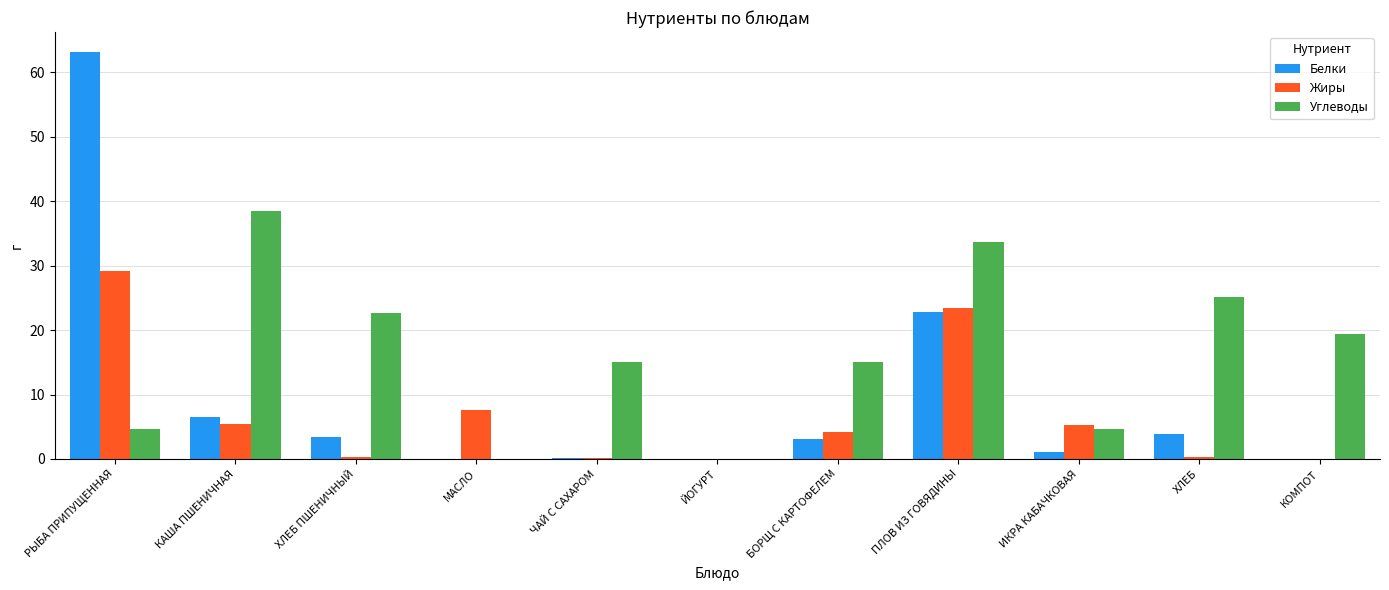

How many data points in Белки are above 3?

6